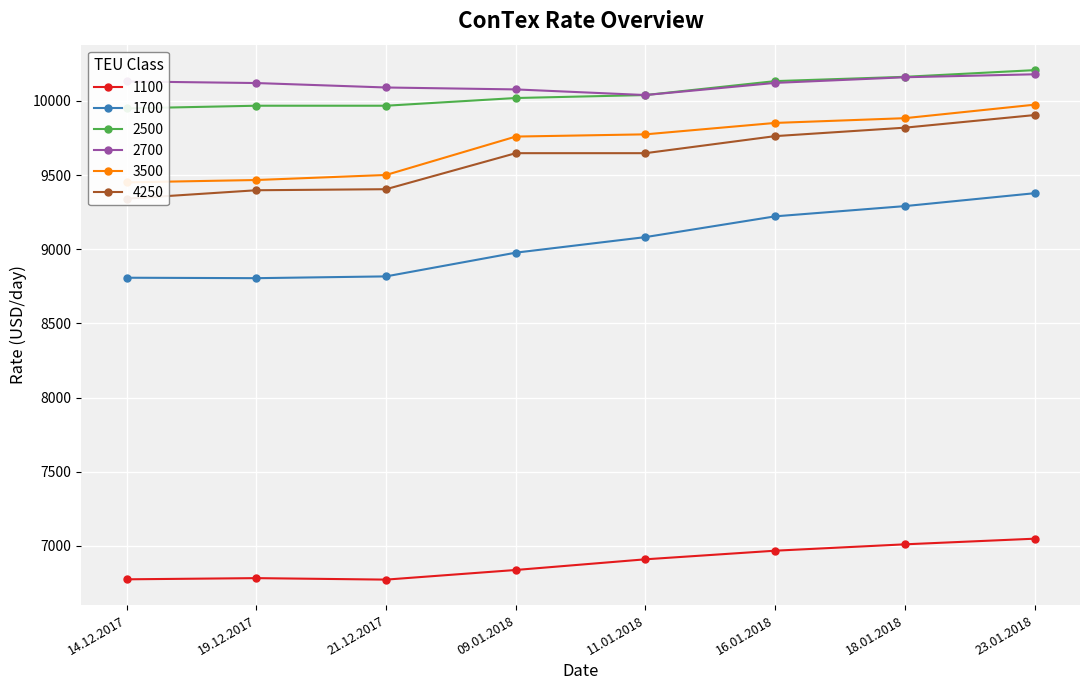

At how many categories does at least one series exceed 9856?

8